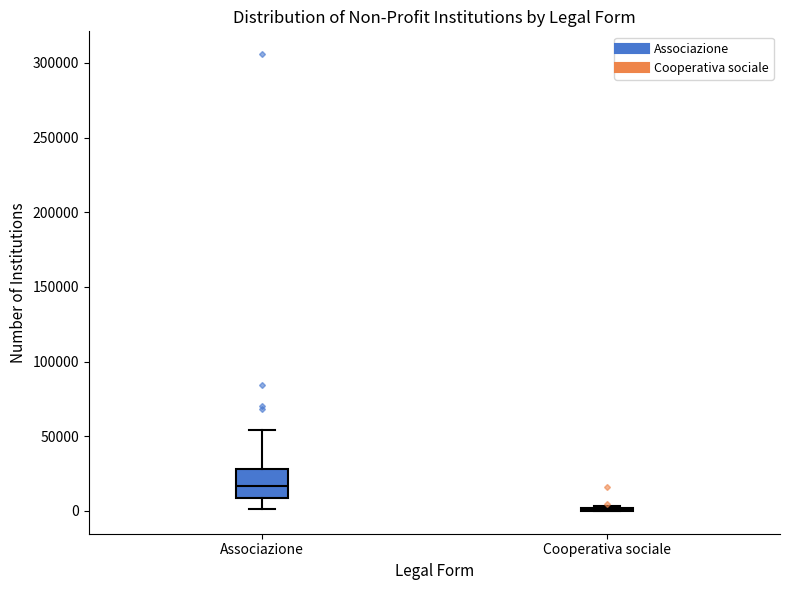

Reading left to right, transcribe this box plot: for each box, give where its median line is, the range the box spans, and where its two whiskers end, as read against the y-axis. The values are not printed on the chart, so give them approximately, as read against the axis.

Associazione: median 15000, box 10000 to 30000, whiskers 0 to 55000
Cooperativa sociale: box collapsed to a line at 0, whiskers 0 to 5000